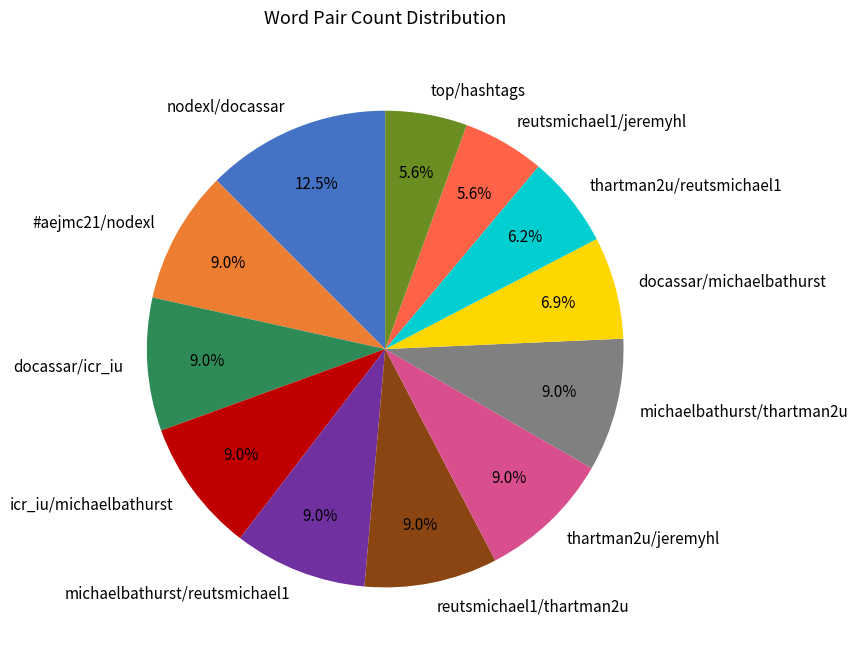

Approximately how many times larger is the value at #aejmc21/nodexl compared to thartman2u/jeremyhl?

1.0